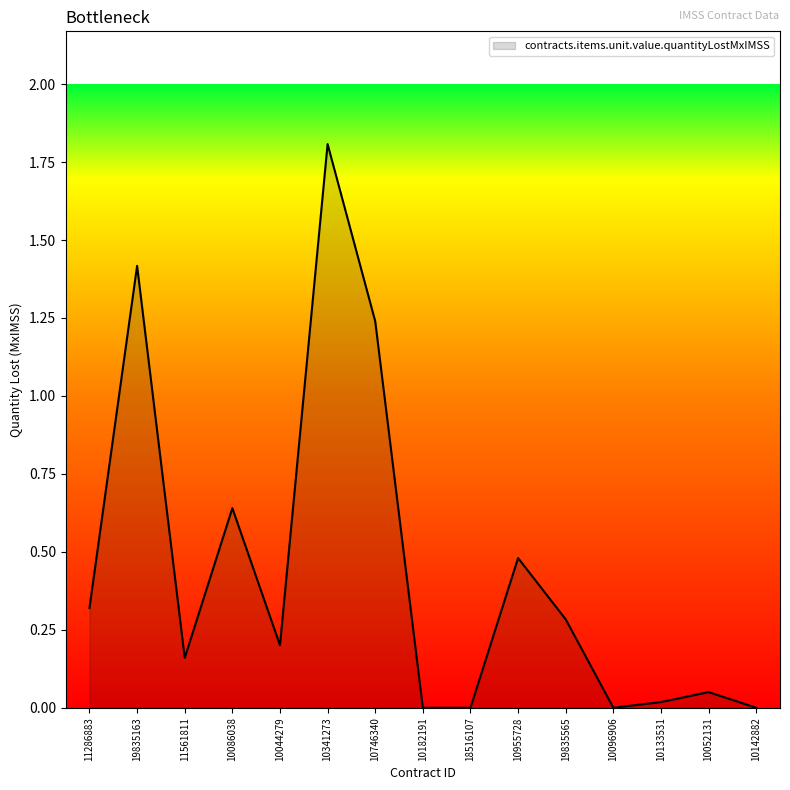

Which category has the highest value across all series?

10341273